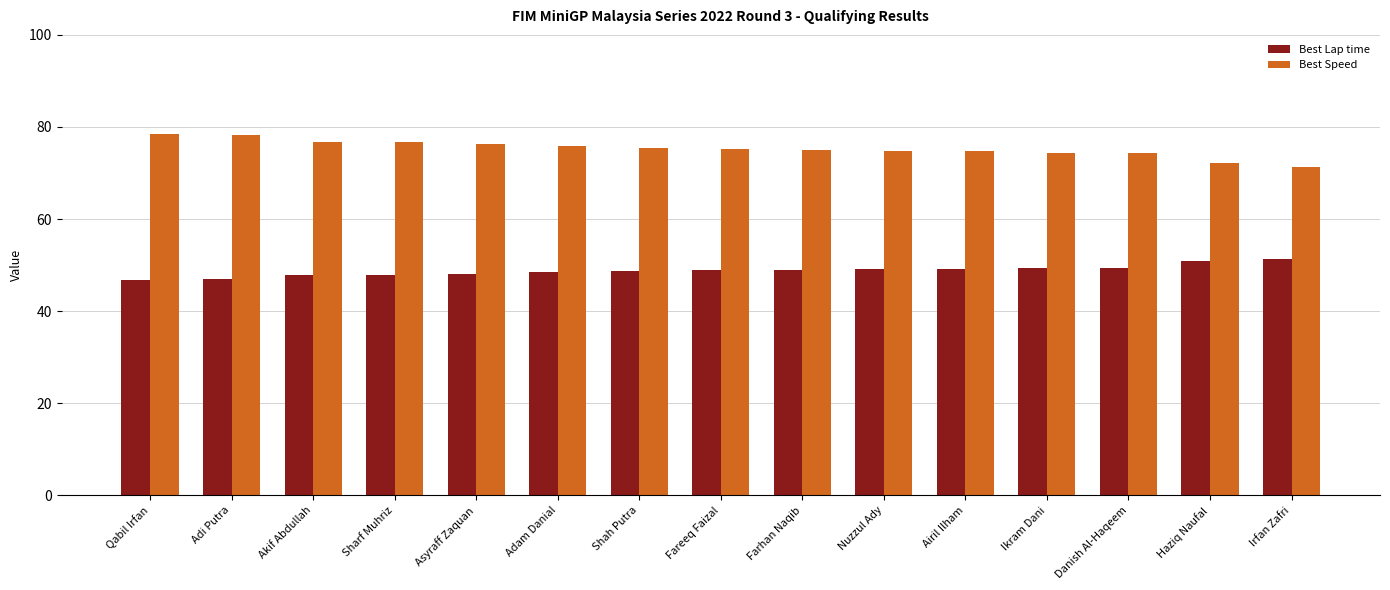

What is the lowest value of the Best Speed series?

71.4